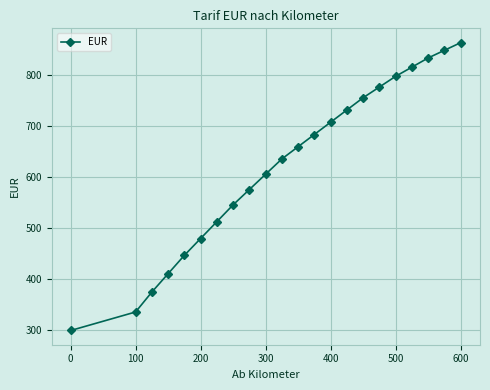

Reading left to right, list all the values displayed in this chart.

300.0	336.0	375.0	411.0	447.0	480.0	513.0	546.0	576.0	606.0	636.0	660.0	684.0	708.0	732.0	756.0	777.0	798.0	816.0	834.0	849.0	864.0